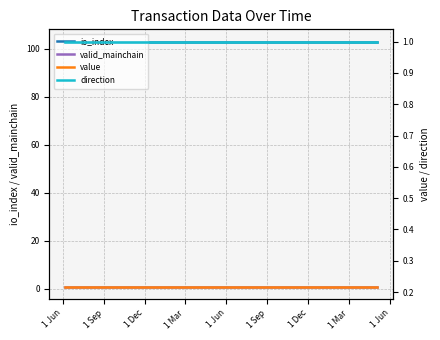

What is the greatest value displayed?

103.0